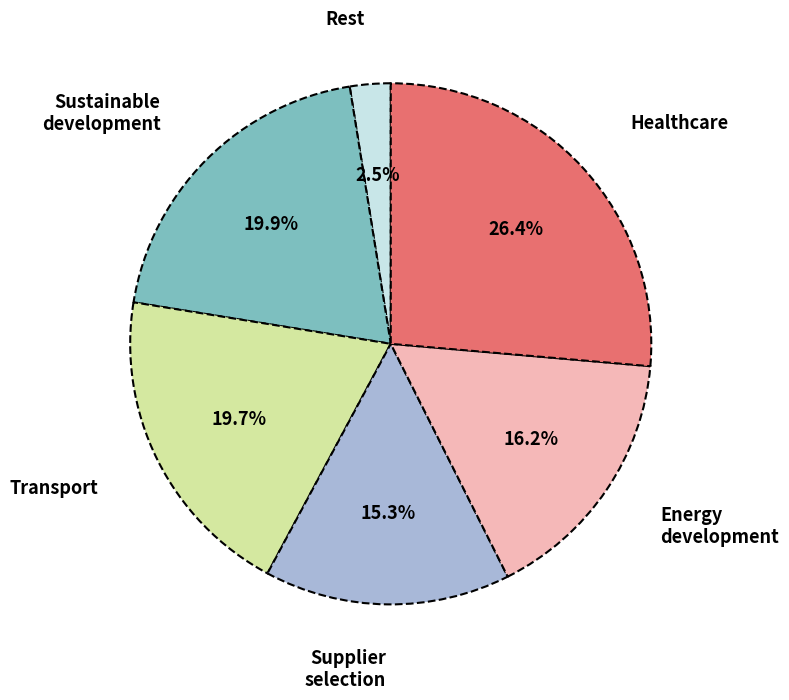

What is the smallest slice in the pie chart?

Rest